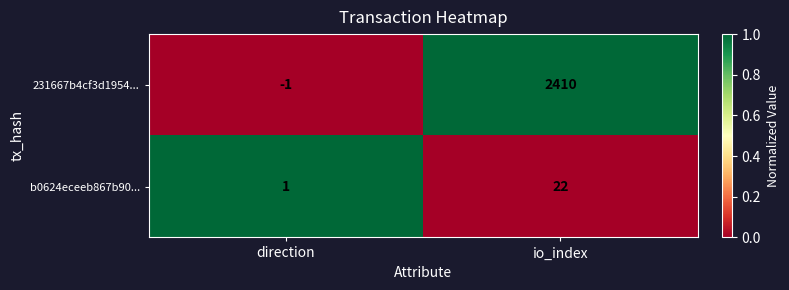

Rank the categories by b0624eceeb867b90... value from highest to lowest.

io_index, direction